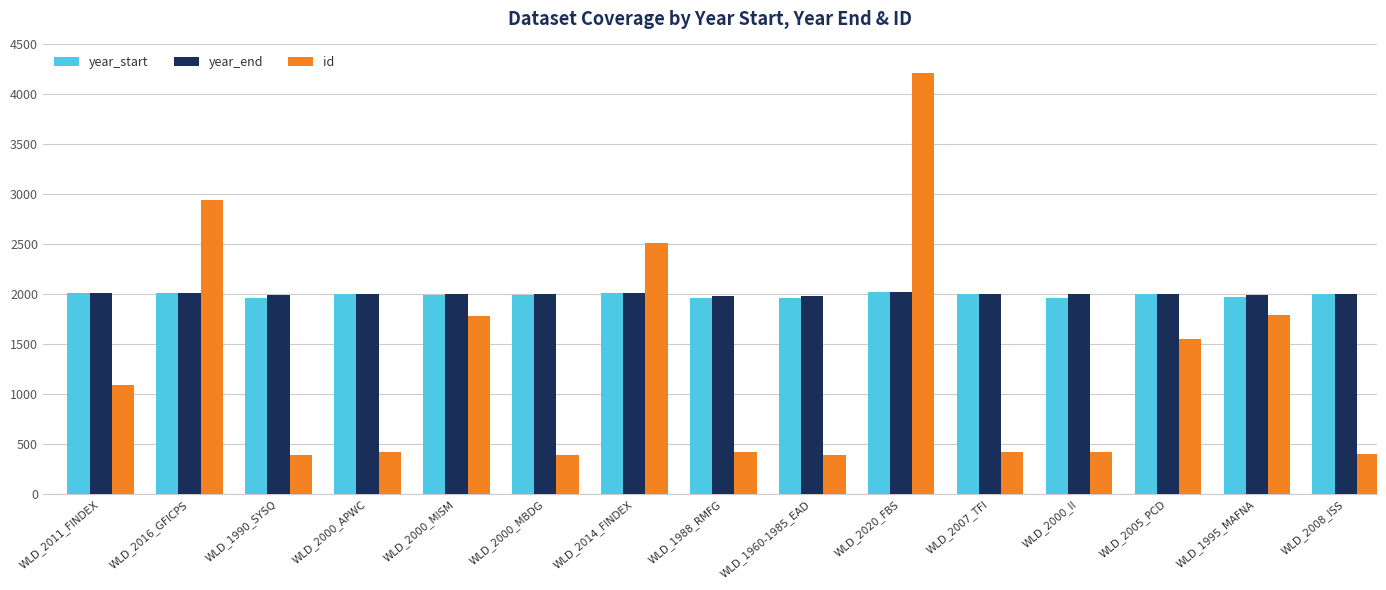

What is the difference between the maximum and second lowest values in the year_end series?

32